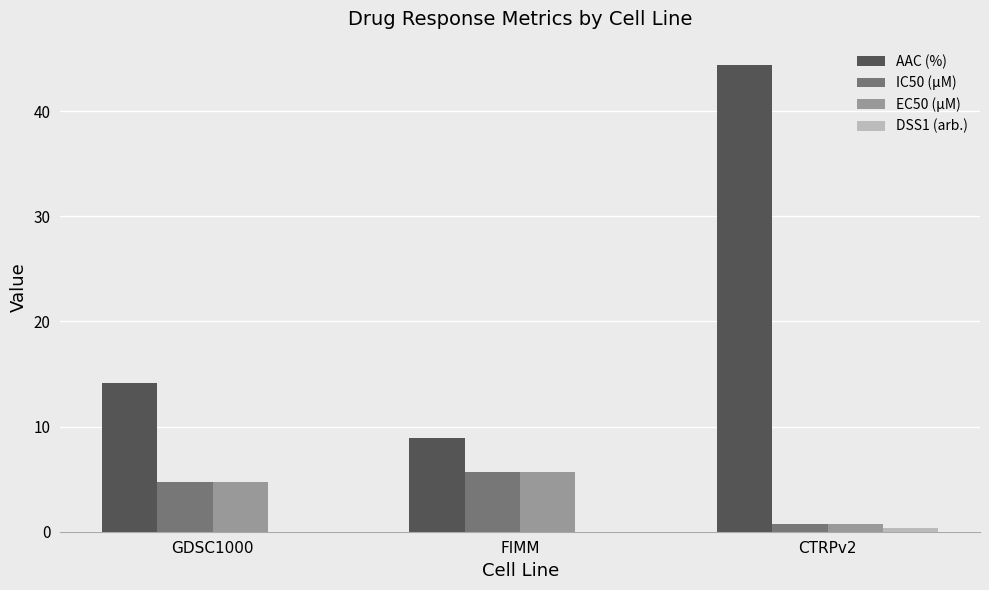

The value of IC50 (µM) at FIMM is 9.8. True or false?

False